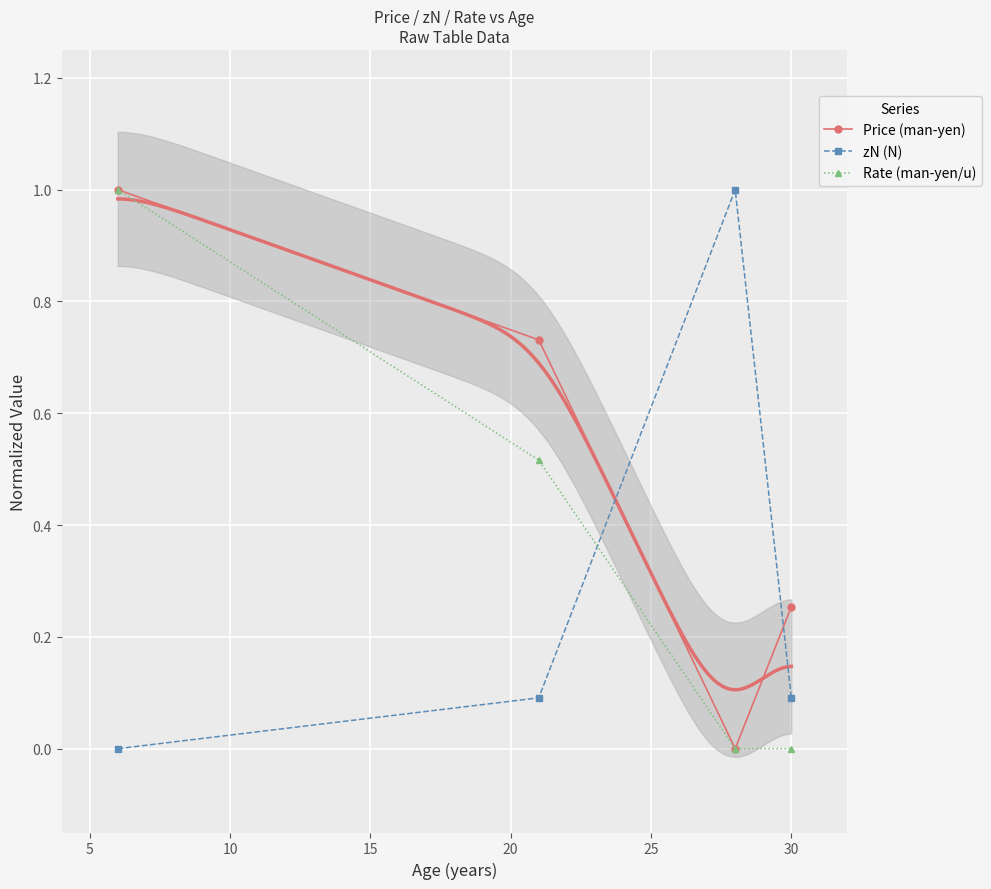

How many times do zN (N) and Price (man-yen) cross each other?

2